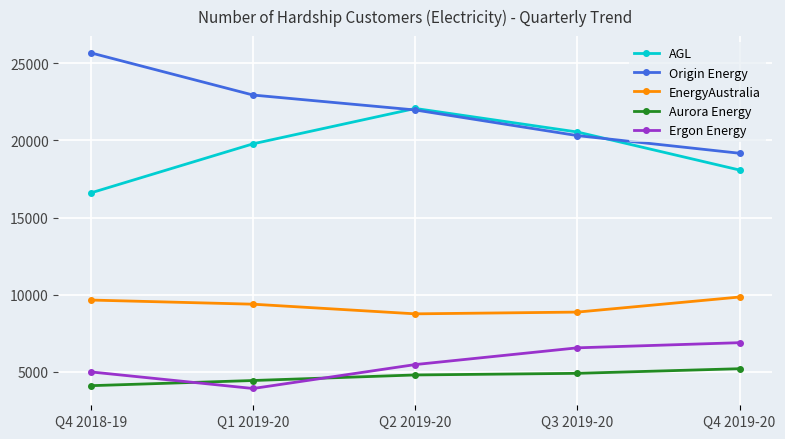

What is the difference between the maximum and minimum values in the Ergon Energy series?

2973